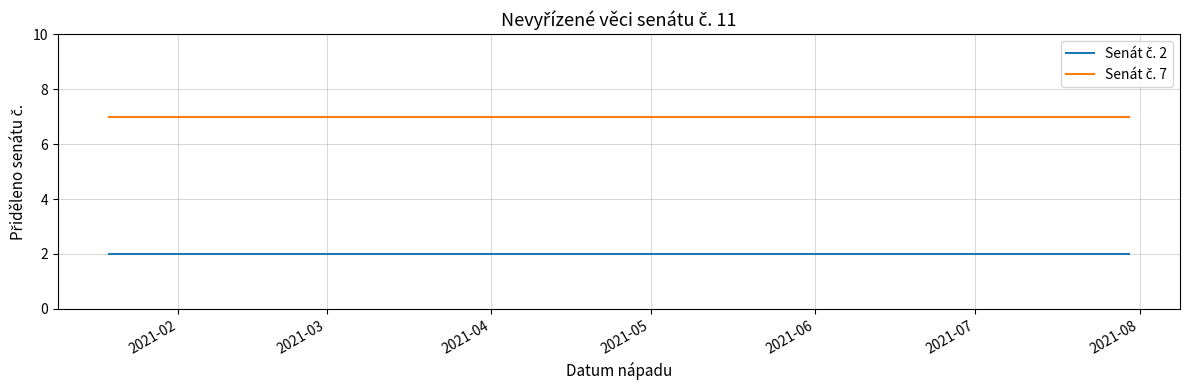

At how many categories does at least one series exceed 5?

9